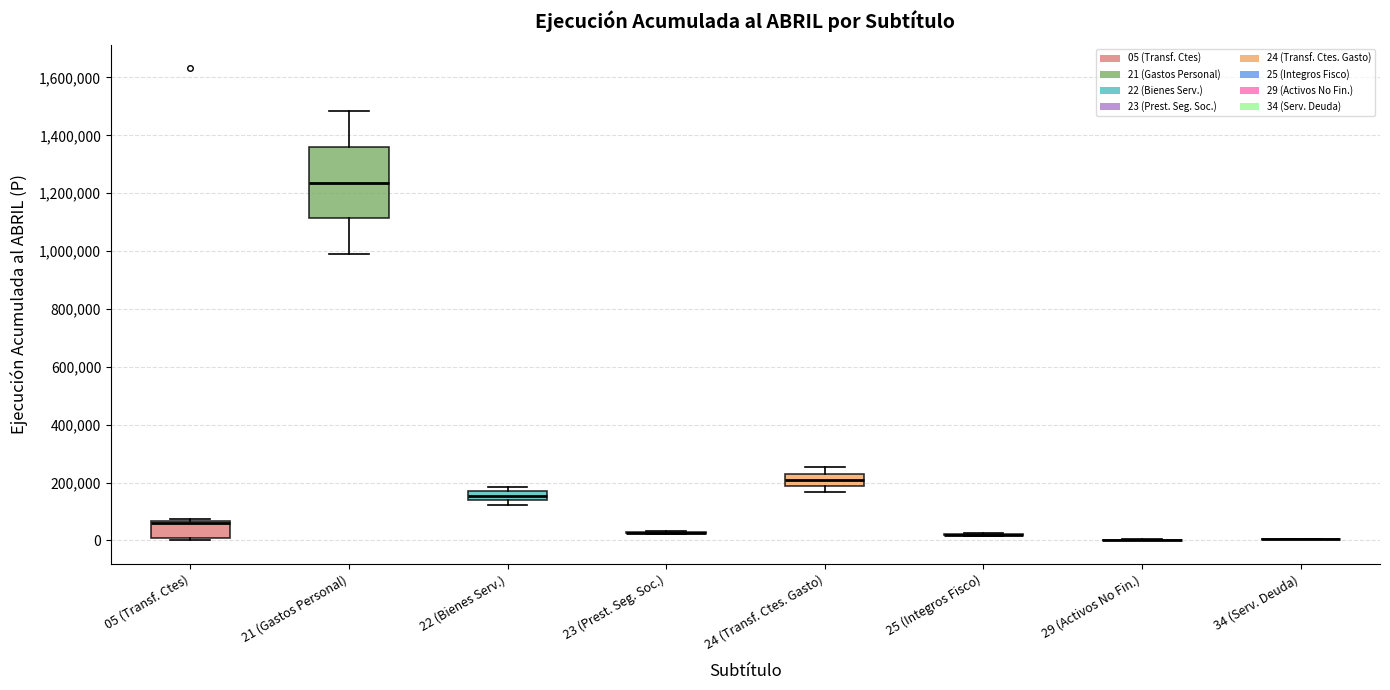

Reading left to right, transcribe this box plot: for each box, give where its median line is, the range the box spans, and where its two whiskers end, as read against the y-axis. The values are not printed on the chart, so give them approximately, as read against the axis.

05 (Transf. Ctes): median 60000 (just below the box's upper edge), box 0 to 60000, whiskers 0 (just below the box's lower edge) to 80000
21 (Gastos Personal): median 1240000, box 1120000 to 1360000, whiskers 980000 to 1480000
22 (Bienes Serv.): median 160000 (inside the box), box 140000 to 160000, whiskers 120000 to 180000
23 (Prest. Seg. Soc.): box collapsed to a line at 20000, whiskers 20000 to 40000
24 (Transf. Ctes. Gasto): median 220000, box 180000 to 240000, whiskers 160000 to 260000
25 (Integros Fisco): box collapsed to a line at 20000, whiskers 20000 to 20000
29 (Activos No Fin.): box collapsed to a line at 0, whiskers 0 to 0
34 (Serv. Deuda): box collapsed to a line at 0, whiskers 0 to 0